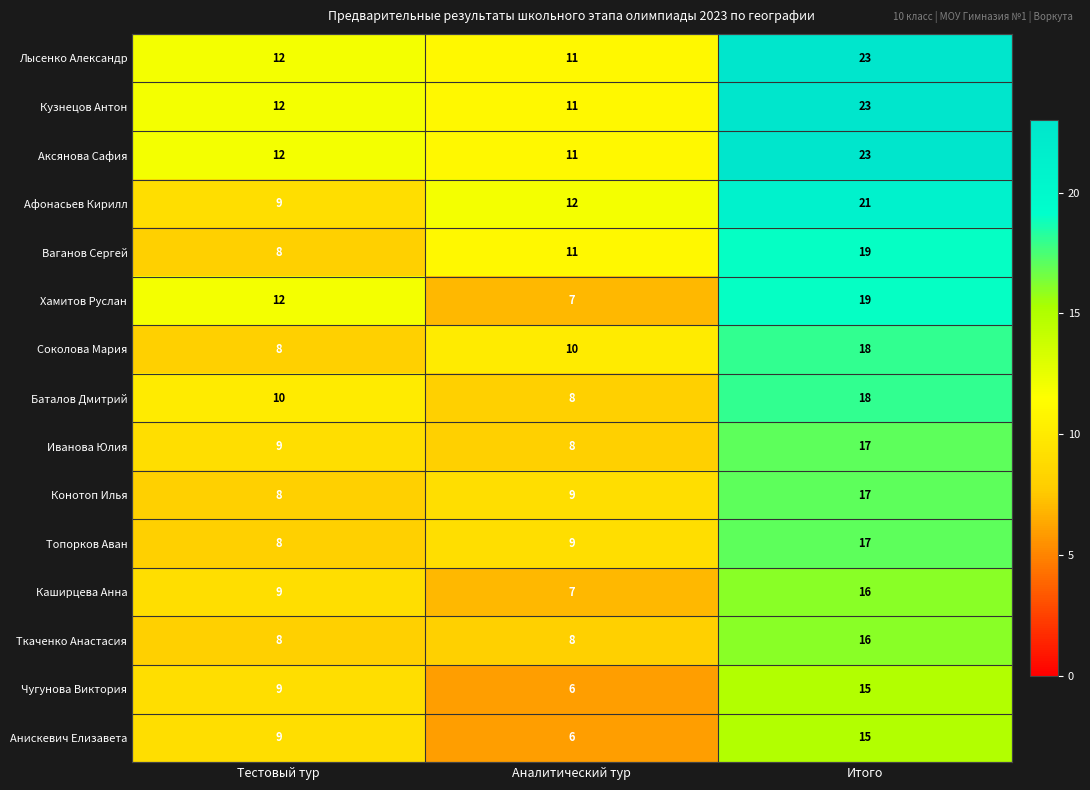

List the labels in order of Соколова Мария value, smallest first.

Тестовый тур, Аналитический тур, Итого